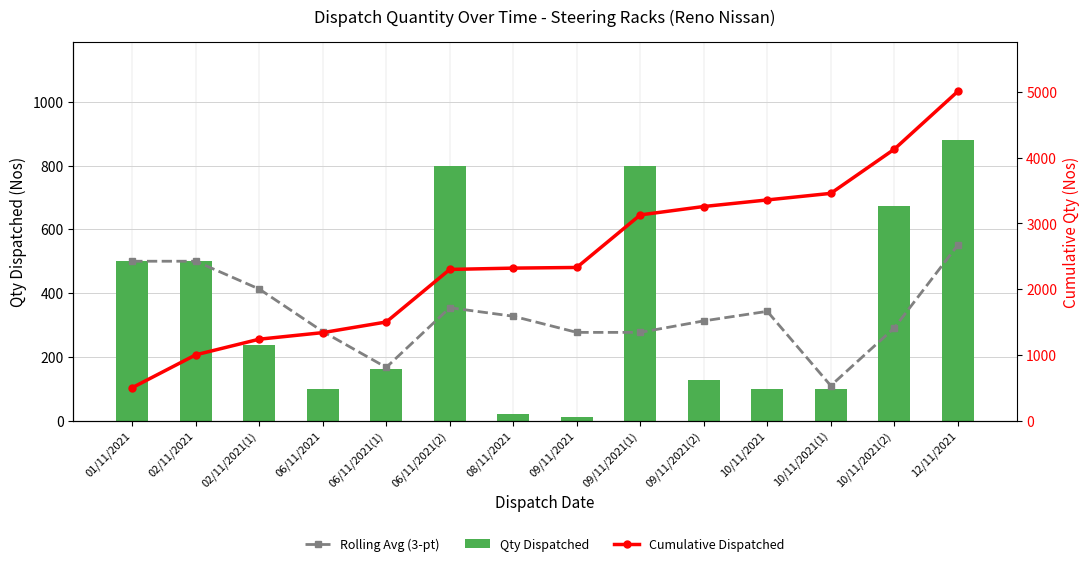

What value does the Qty Dispatched series have at 08/11/2021?

20